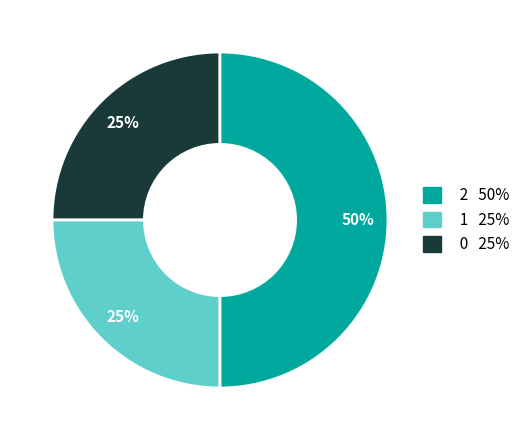

To the nearest percent, what is the difference between the largest and smallest slice percentages?

25%